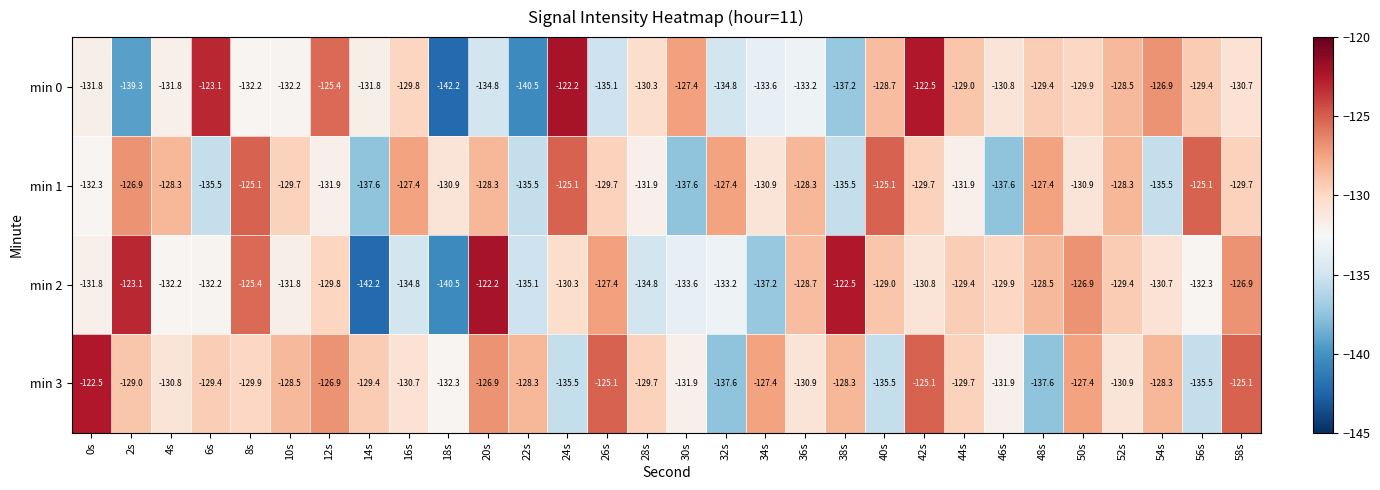

What is the spread (max minus min) of values at 8s?

7.1